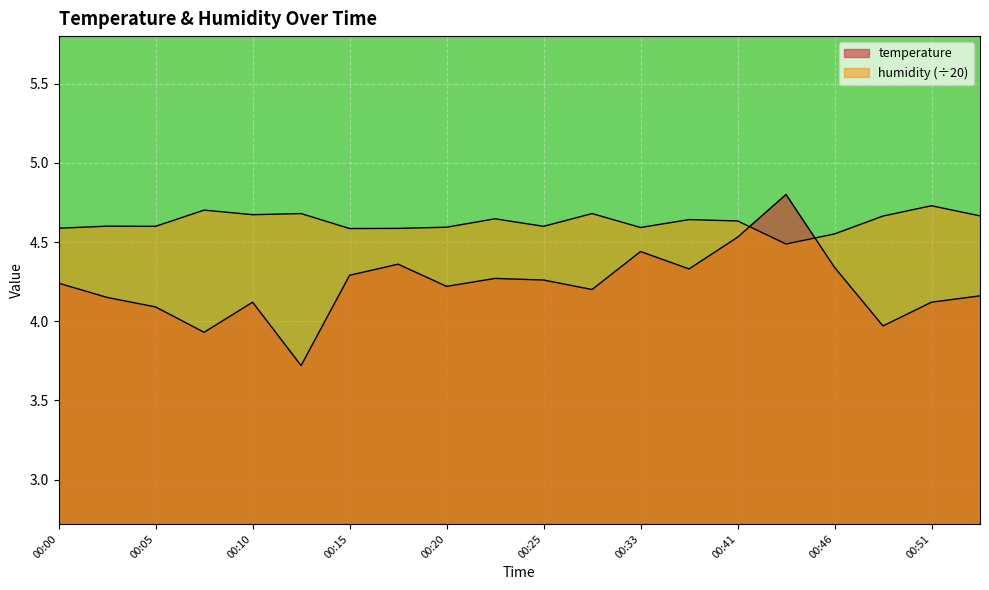

How many times do temperature and humidity cross each other?

2